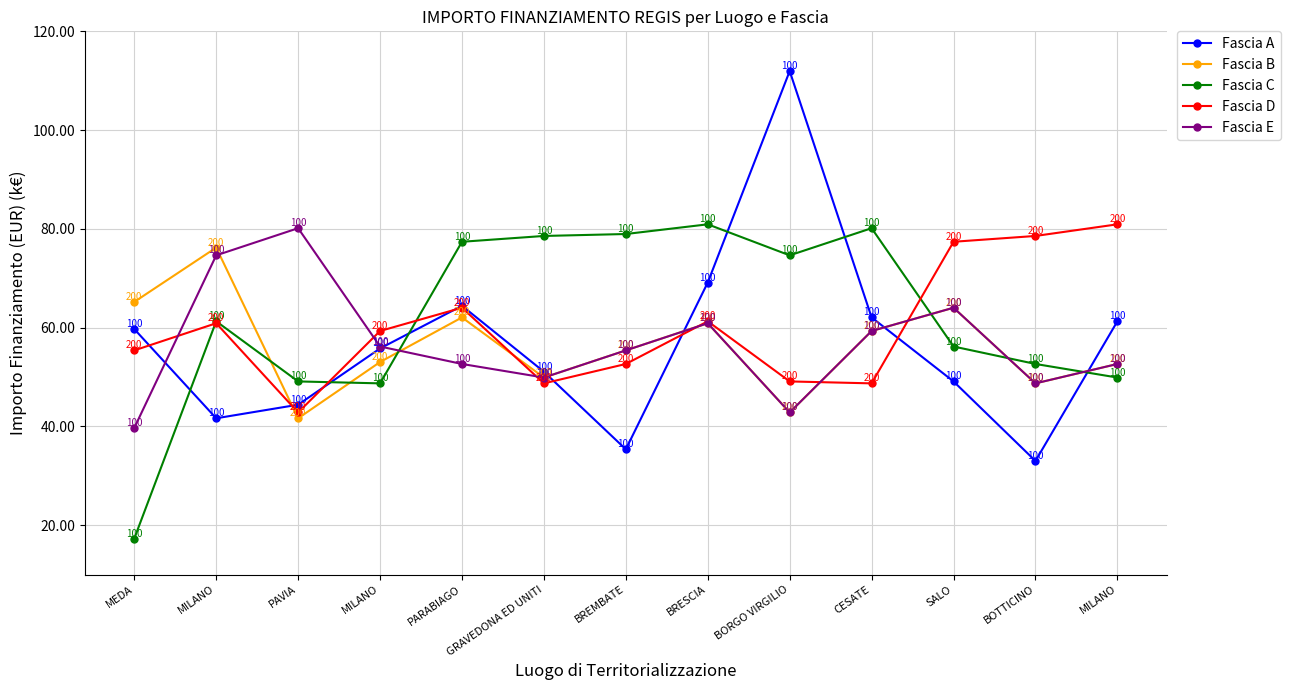

At BREMBATE, list the series in order from largest to smallest.

Fascia C, Fascia B, Fascia E, Fascia D, Fascia A